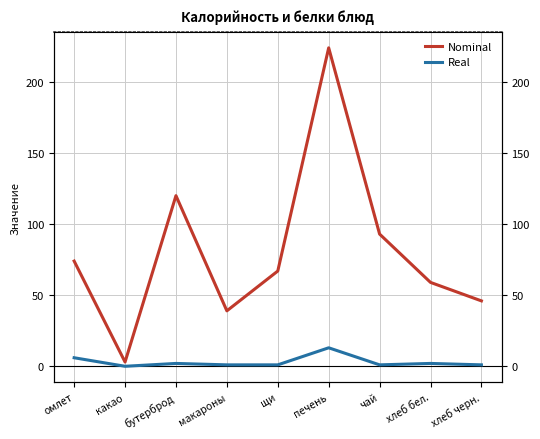

What is the difference between the maximum and minimum values in the Nominal series?

221